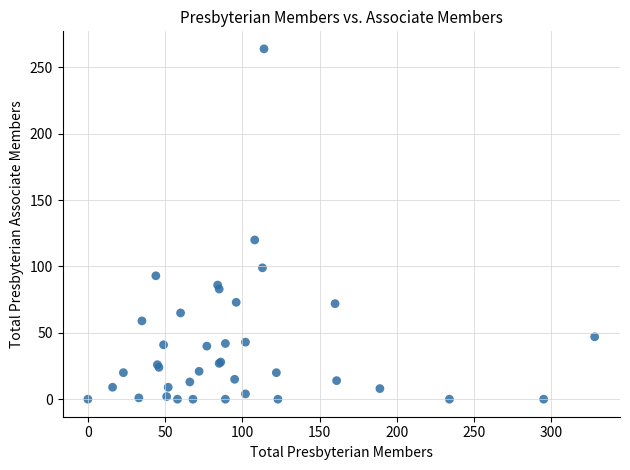

What Y value in the scatter plot is closest to 132?

120